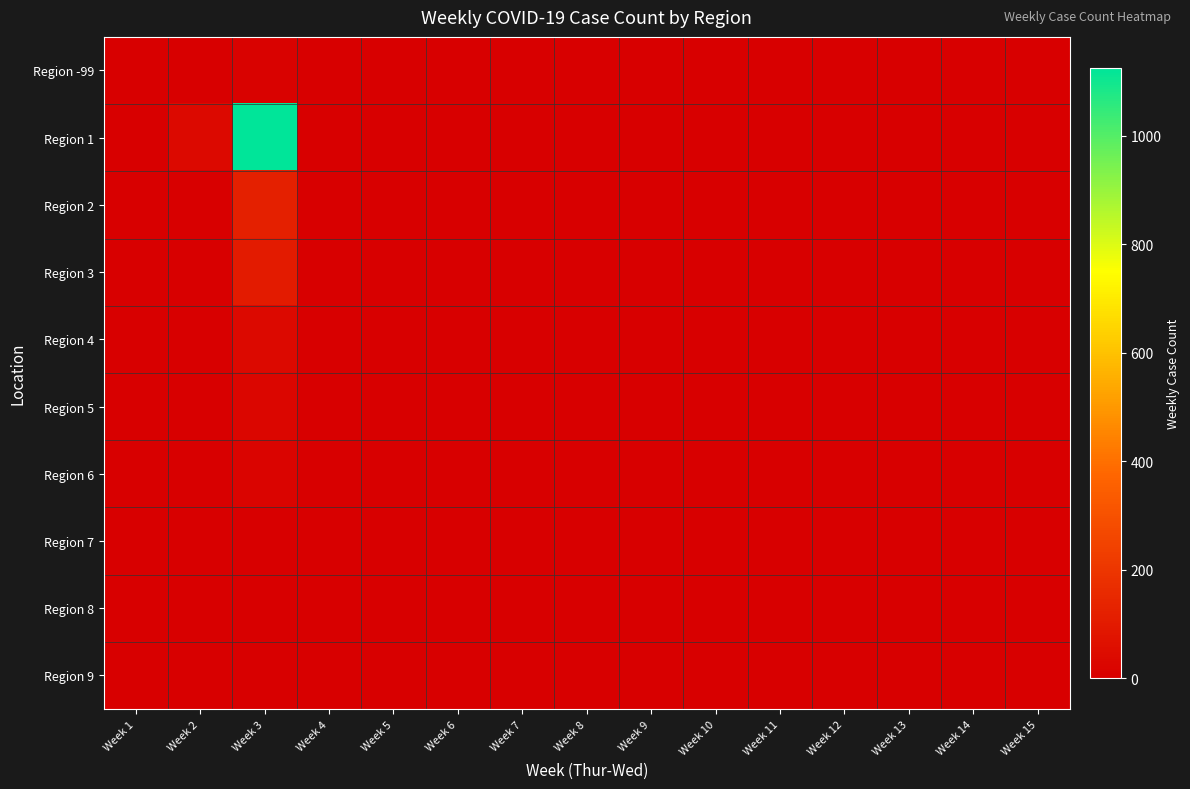

Which series has the largest range (max minus min)?

Region 1